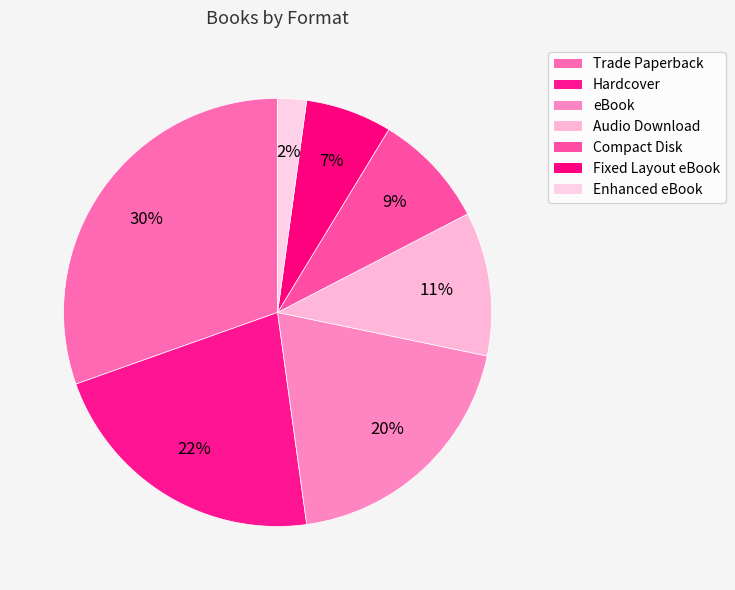

How many slices are in this pie chart?

7